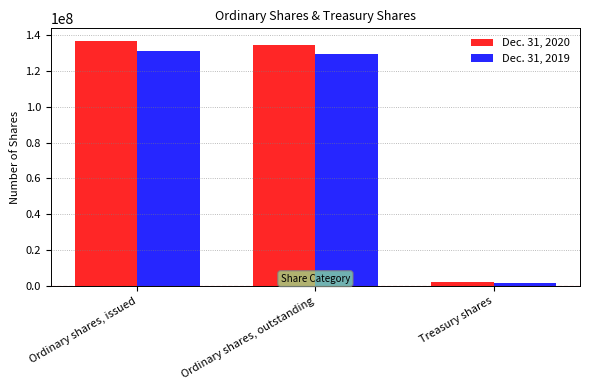

What is the difference between the Dec. 31, 2019 values at Treasury shares and Ordinary shares, issued?

129121576